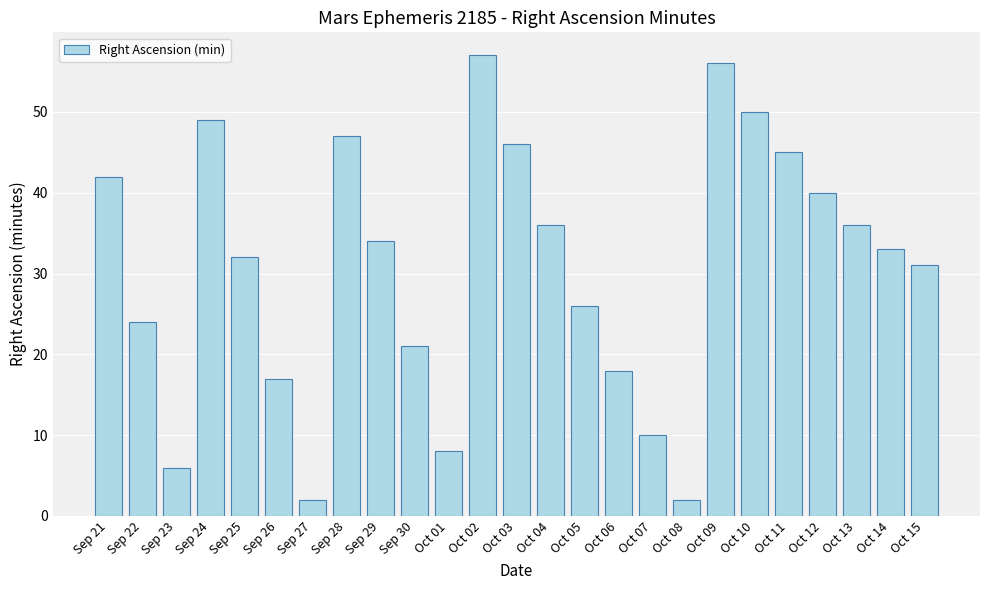

What is the change in value from Oct 03 to Oct 09?

+10